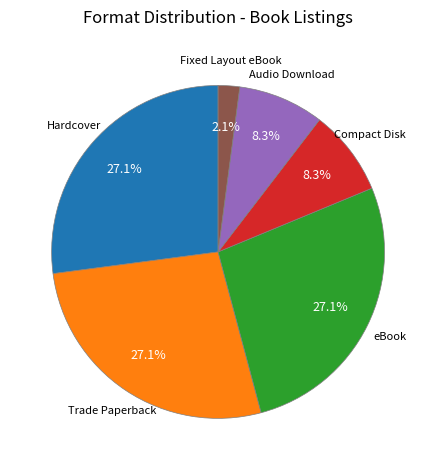

Does any single category account for the majority?

No